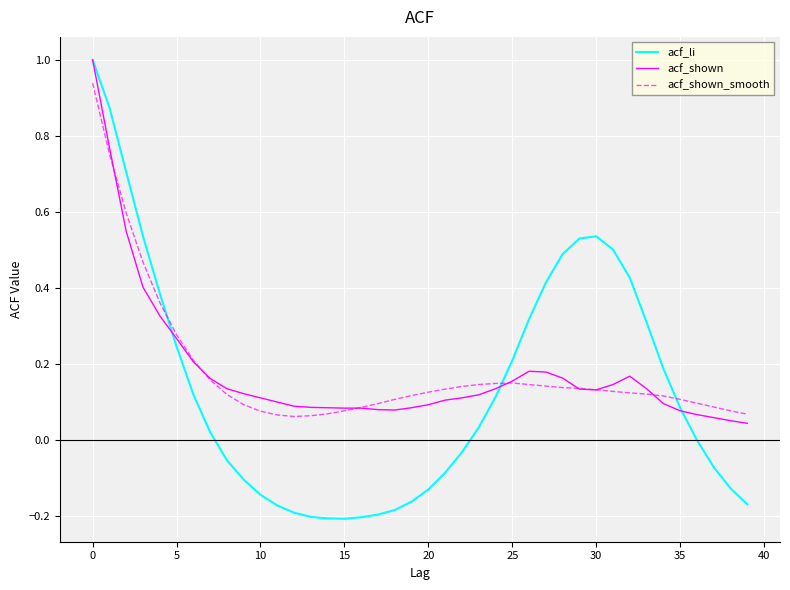

What is the maximum value for acf_li?

1.0